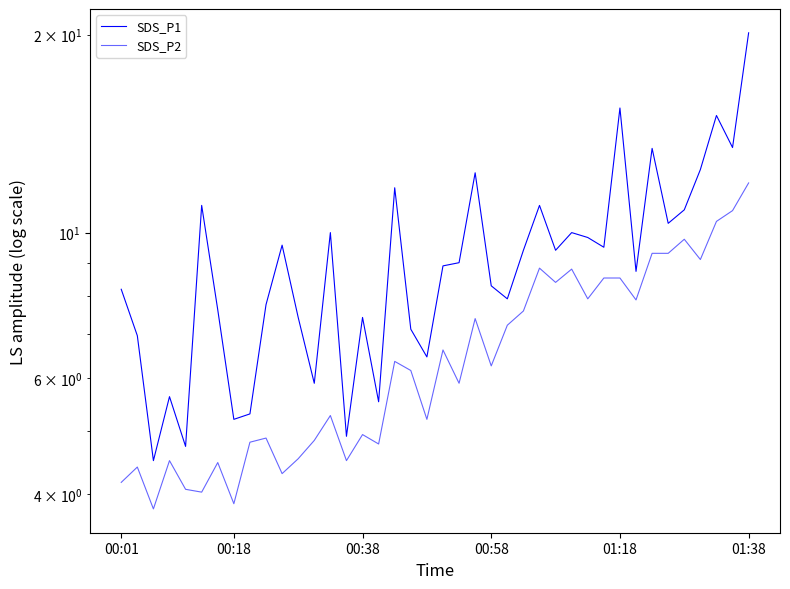

List the series in order of their peak value, lowest first.

SDS_P2, SDS_P1